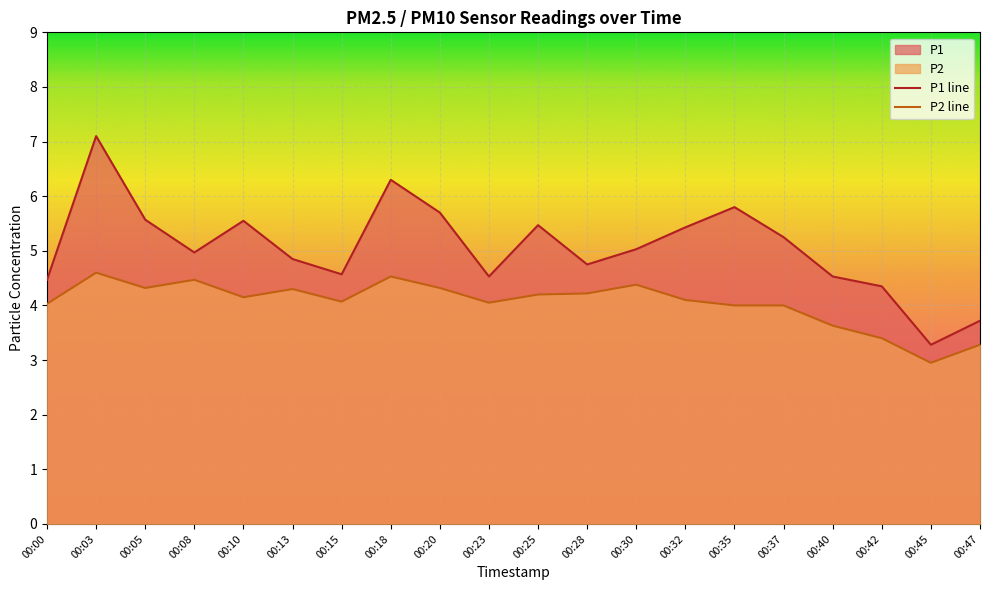

True or false: P1 and P2 cross at least once.

False